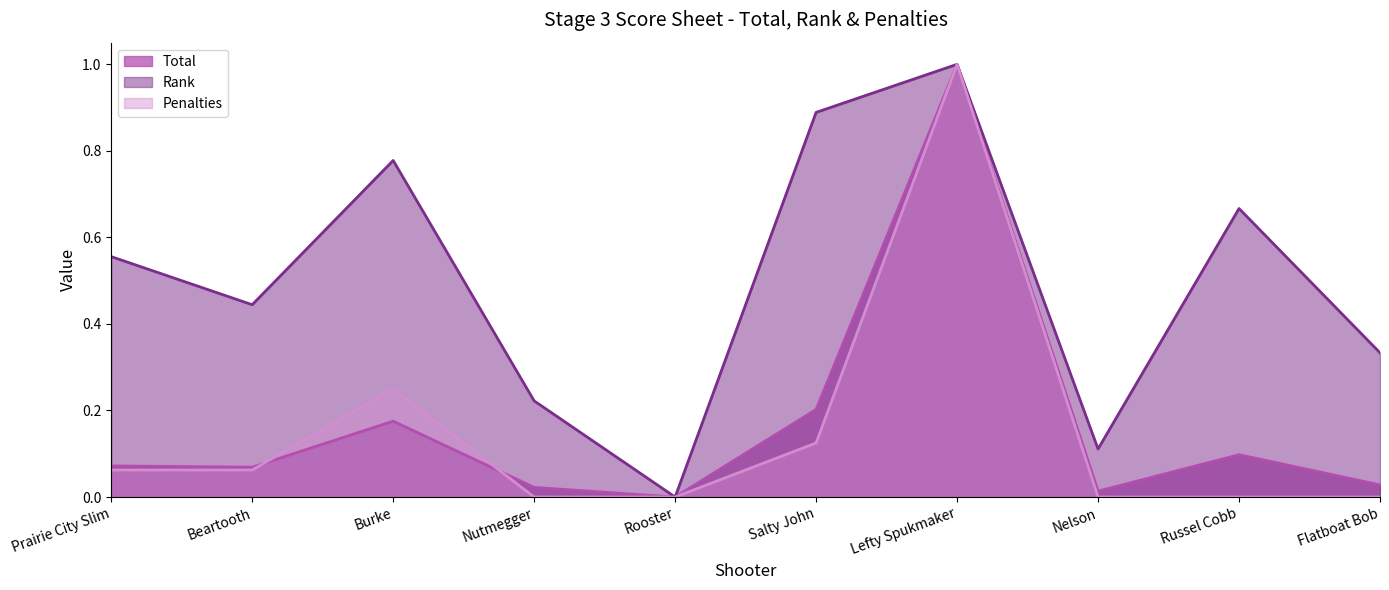

Which category has the highest value across all series?

Lefty Spukmaker